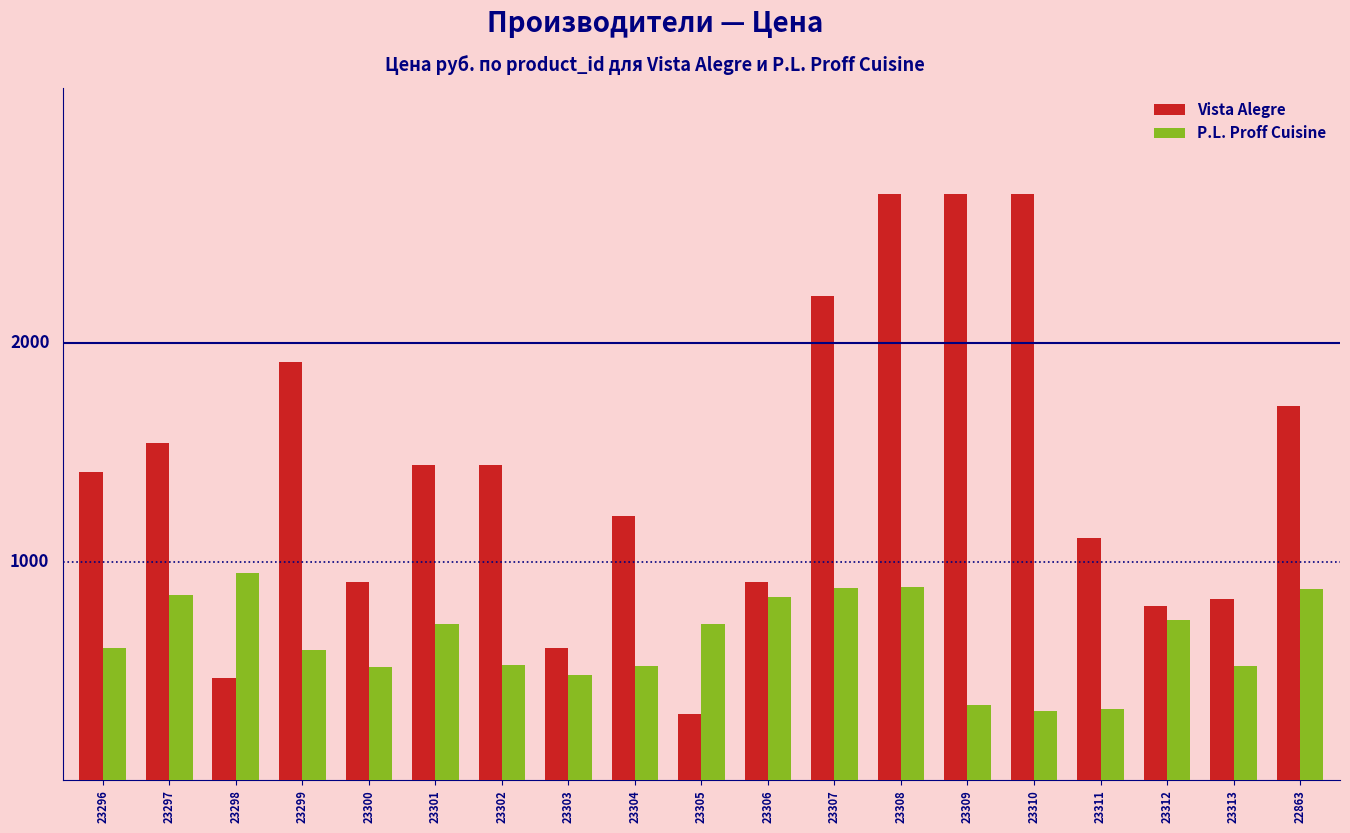

What is the minimum value for P.L. Proff Cuisine?

319